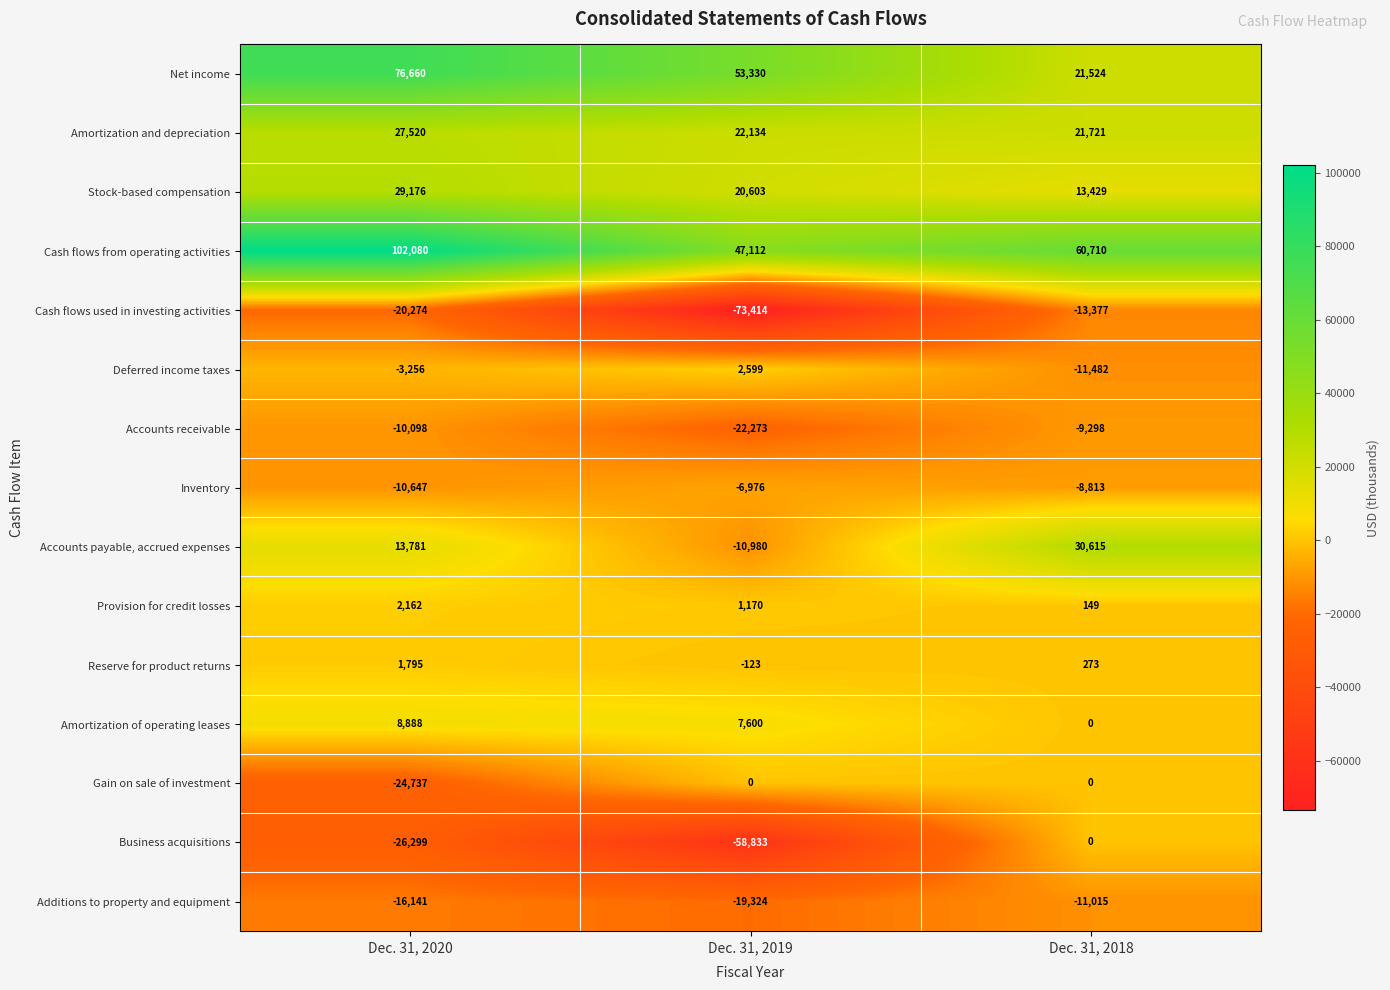

Which series has the widest spread of values?

Cash flows used in investing activities